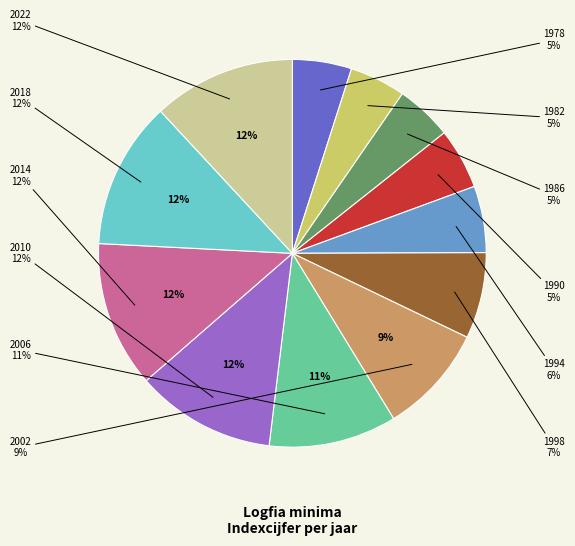

Is it true that 2014 is 12% of the pie?

True